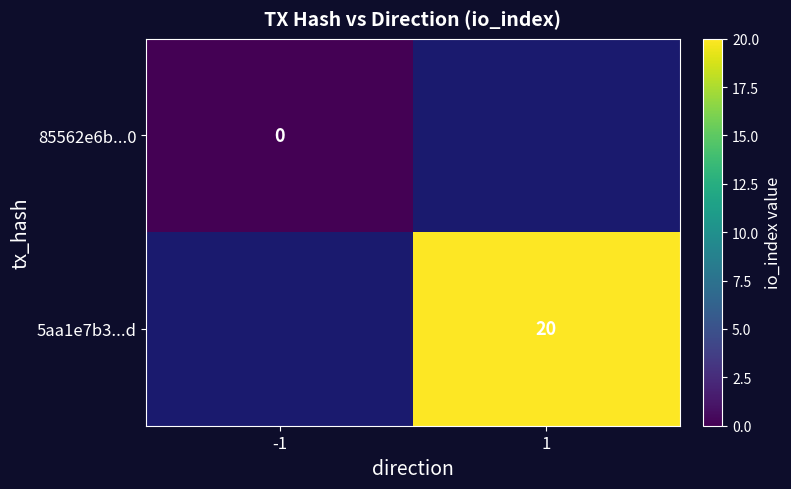

True or false: 5aa1e7b3...d has a value of 20 at 1.

True